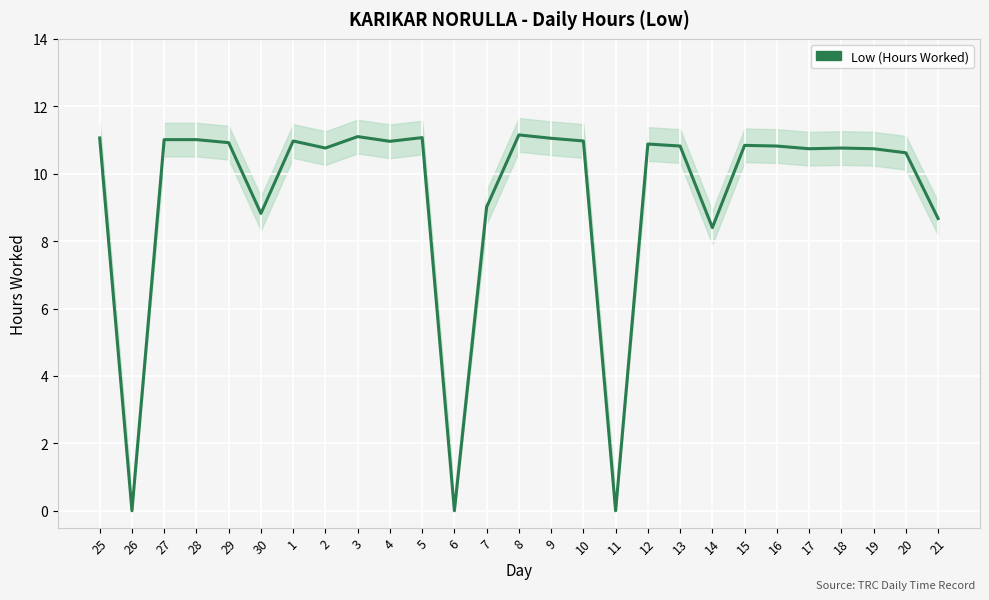

Count the number of data series in this chart.

1